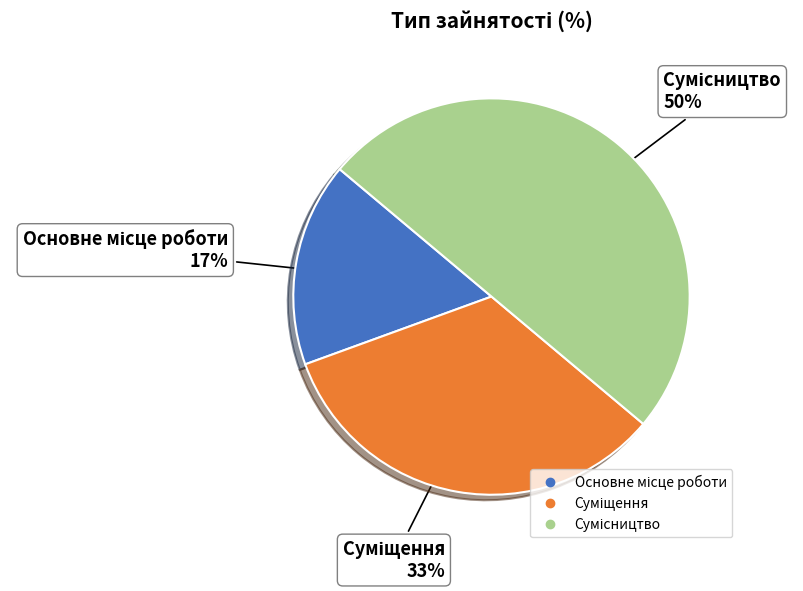

To the nearest percent, what is the difference between the largest and smallest slice percentages?

33%